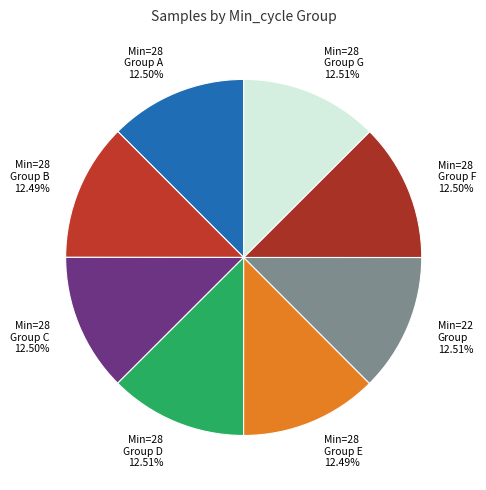

To the nearest percent, what is the average slice percentage?

12%